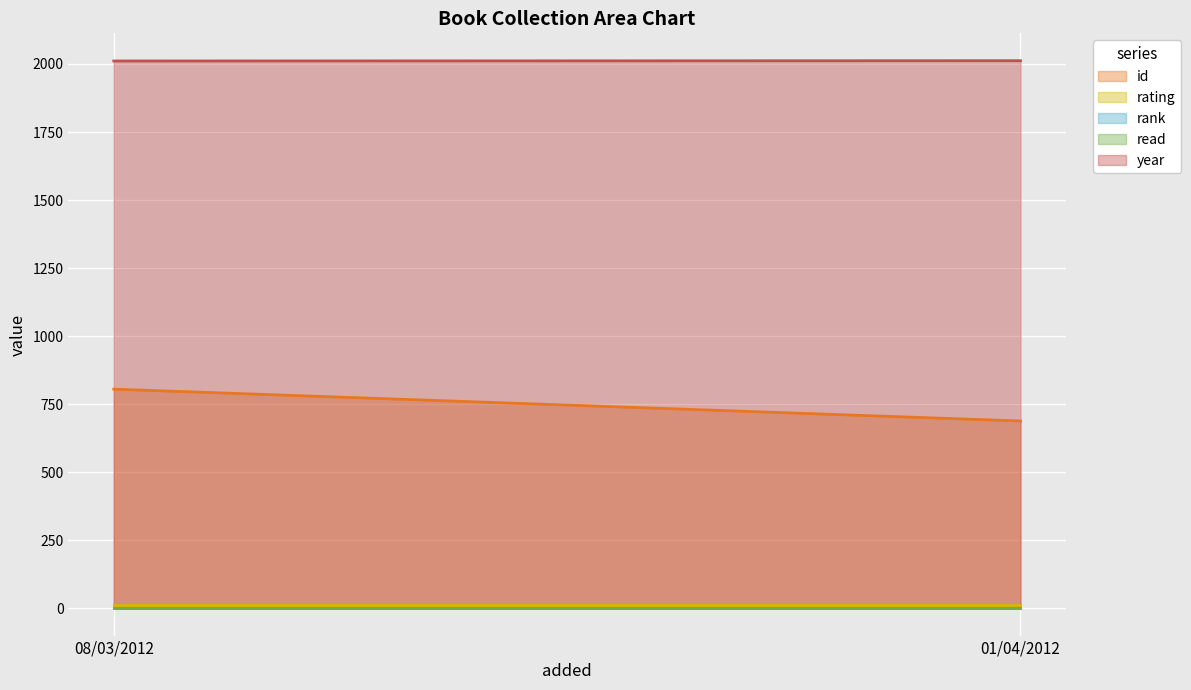

What is the label of the 1st point from the right?

01/04/2012